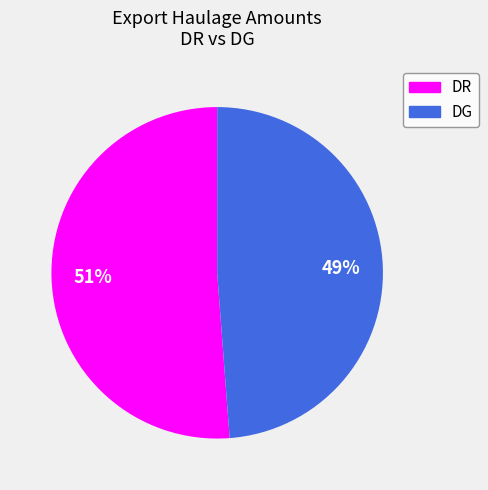

To the nearest percent, what is the difference between the largest and smallest slice percentages?

2%